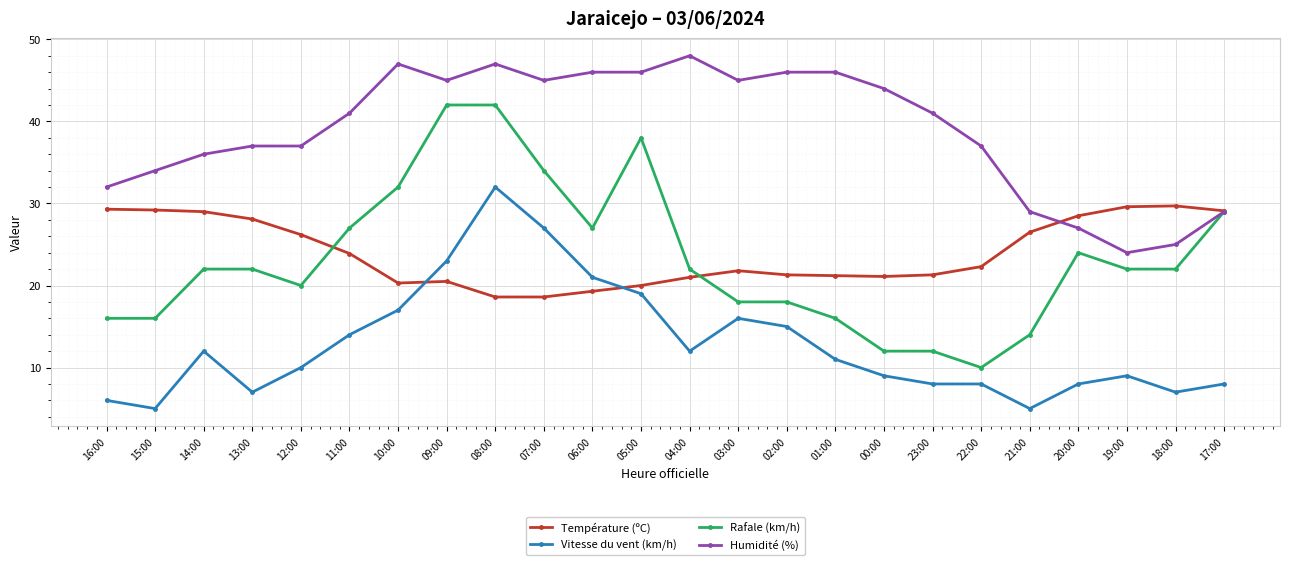

What is the approximate value of Température (ºC) at 20:00?

28.5